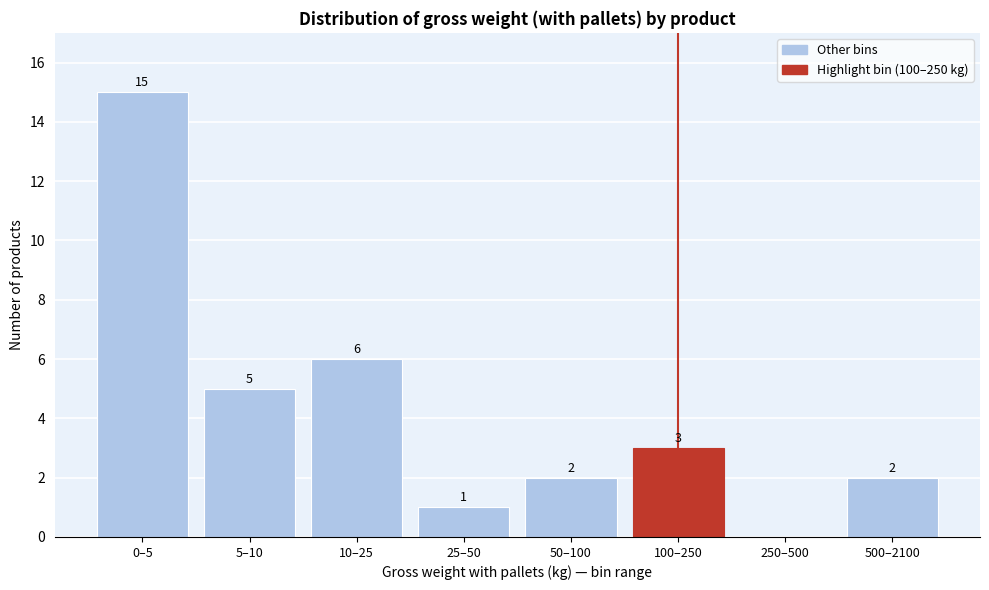

Reading right to left, extract all data points from this chart.

500–2100=2	250–500=0	100–250=3	50–100=2	25–50=1	10–25=6	5–10=5	0–5=15